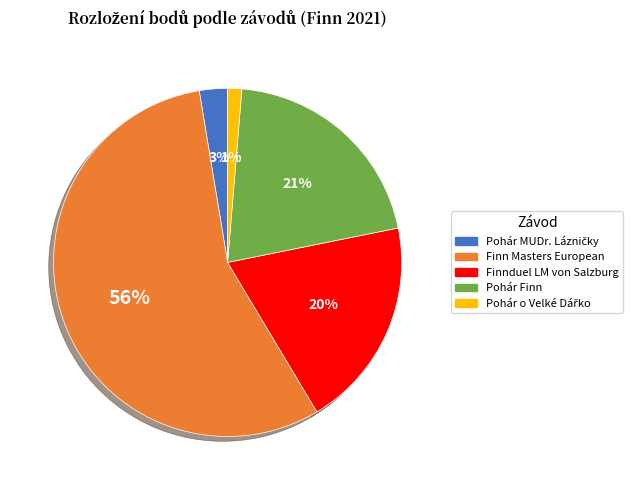

How many slices are in this pie chart?

5